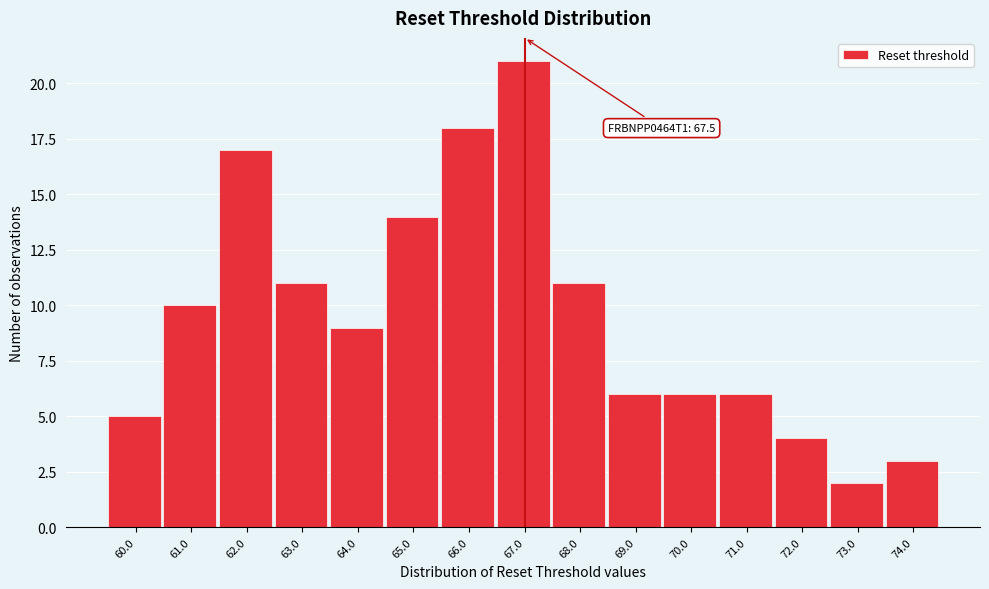

Reading left to right, extract all data points from this chart.

5	10	17	11	9	14	18	21	11	6	6	6	4	2	3